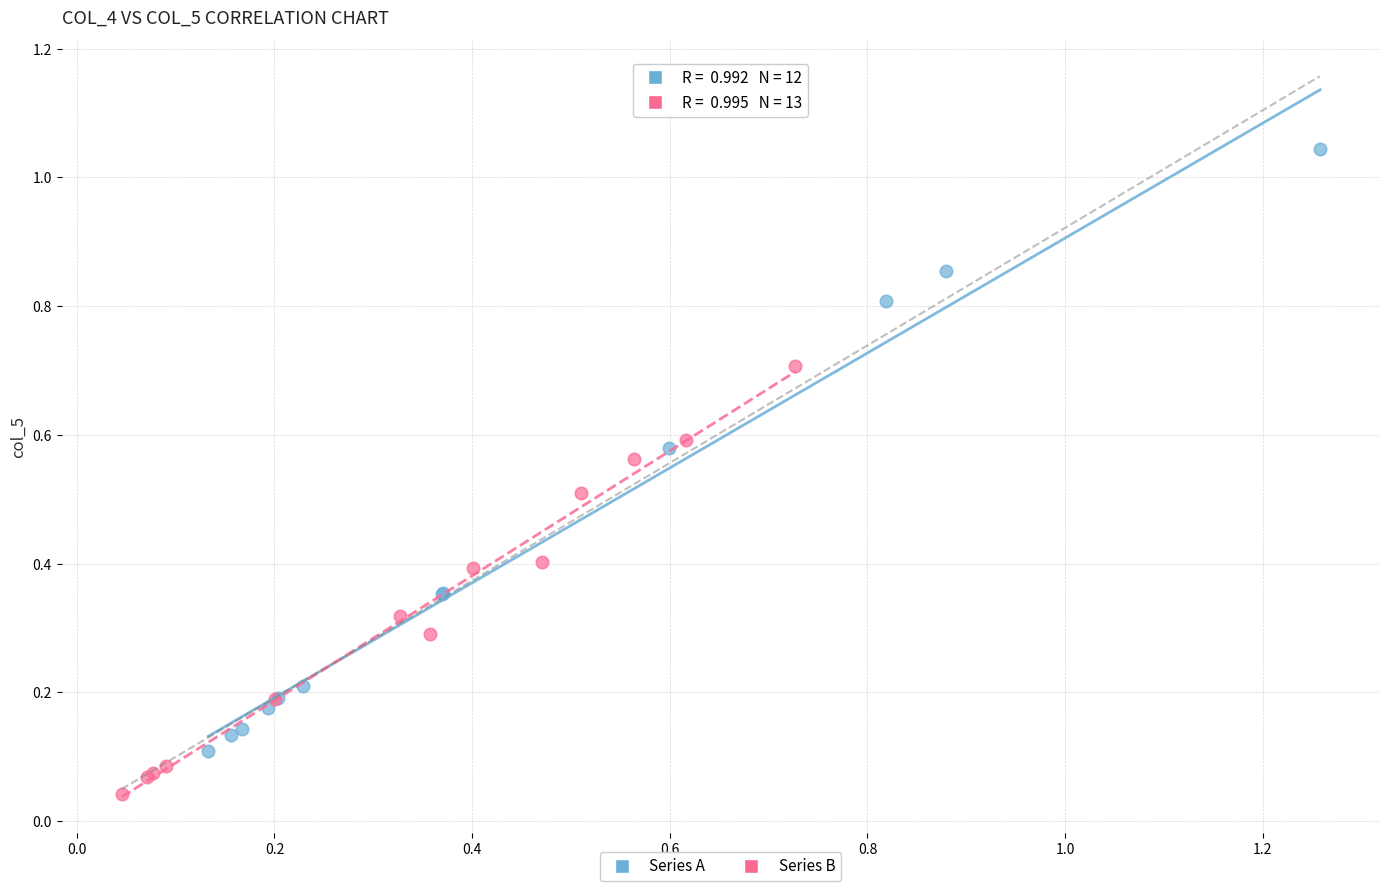

Which series contains the lowest Y value?

Series B